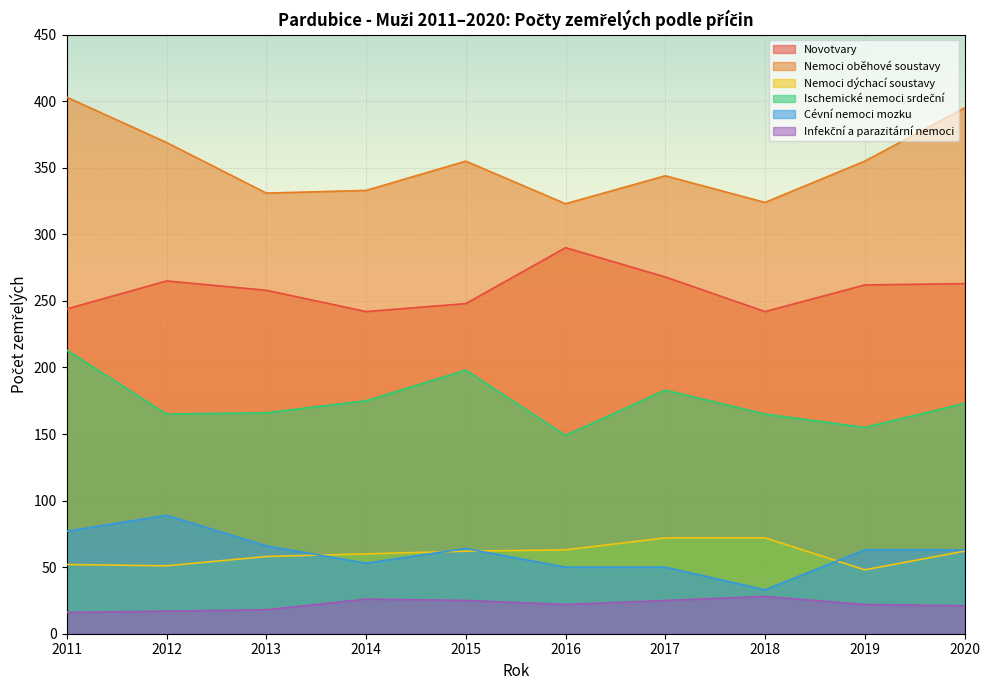

How many lines are shown in the chart?

6